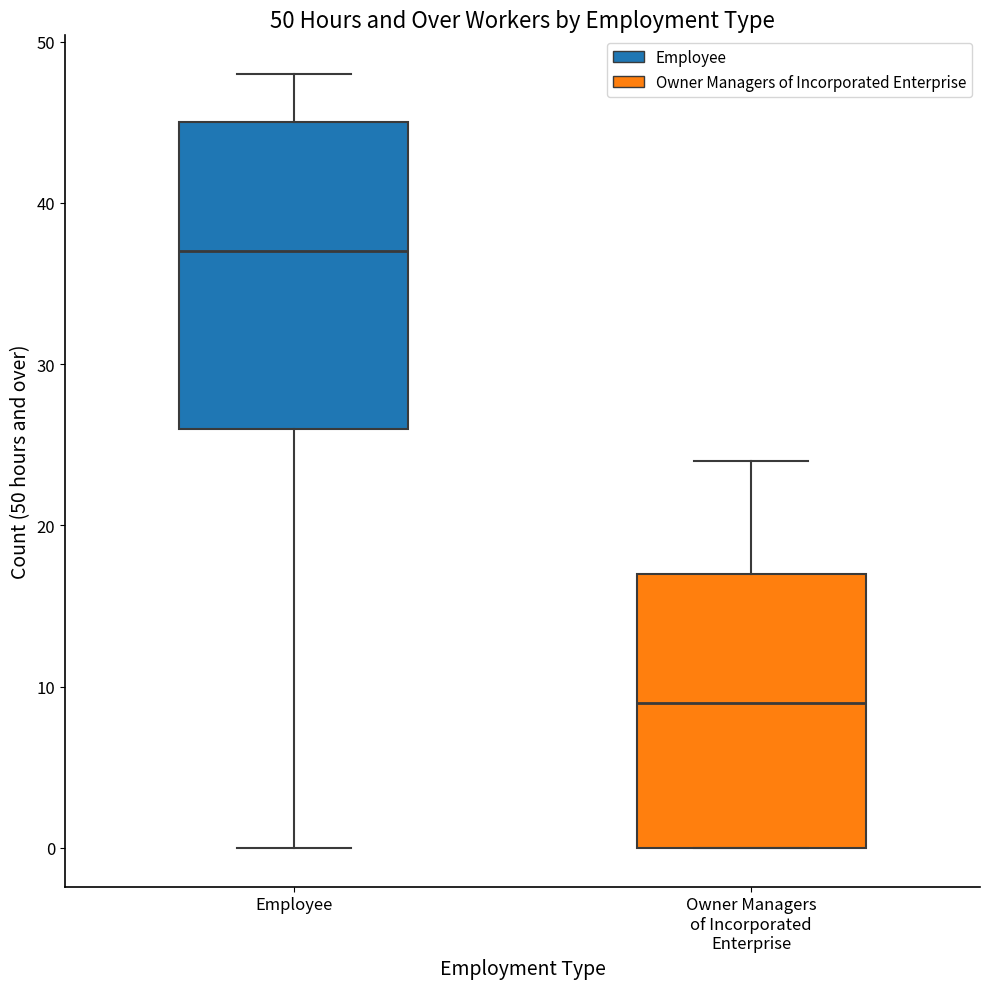

Comparing the boxes themselves (not the whiskers), which one is the tallest?

Employee